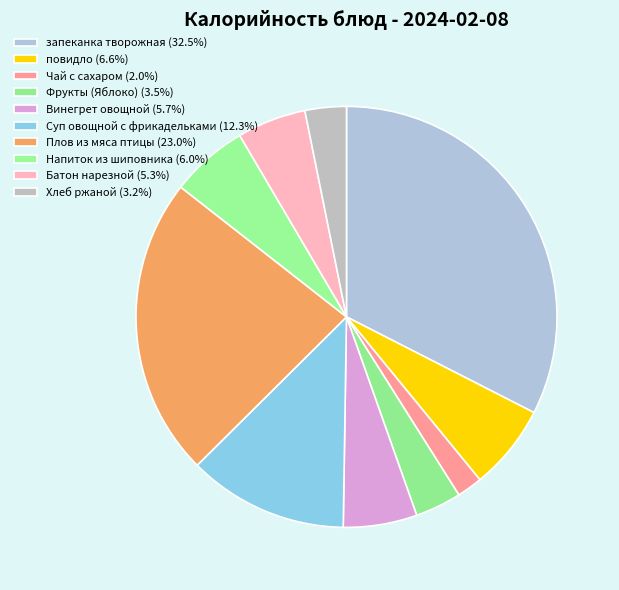

Rank the categories by value from highest to lowest.

запеканка творожная, Плов из мяса птицы, Суп овощной с фрикадельками, повидло, Напиток из шиповника, Винегрет овощной, Батон нарезной, Фрукты (Яблоко), Хлеб ржаной, Чай с сахаром